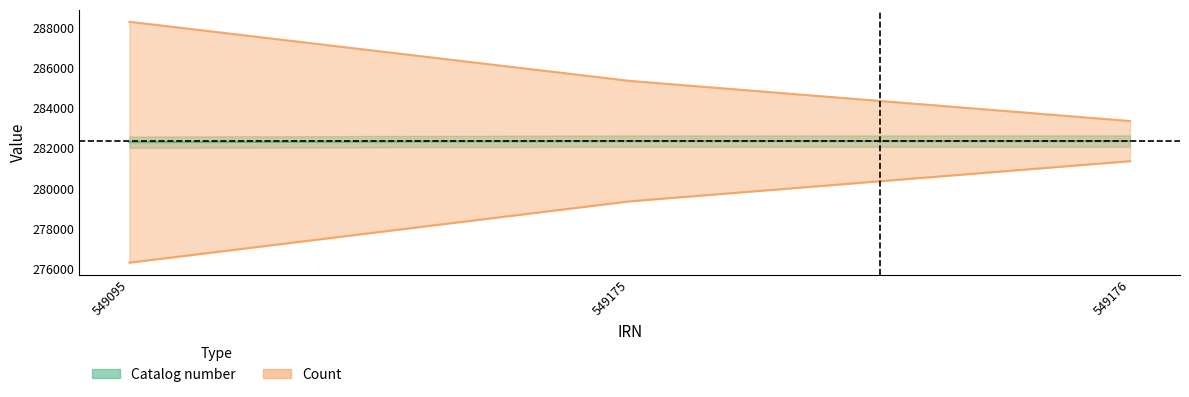

What is the average value of the Count series?

279001